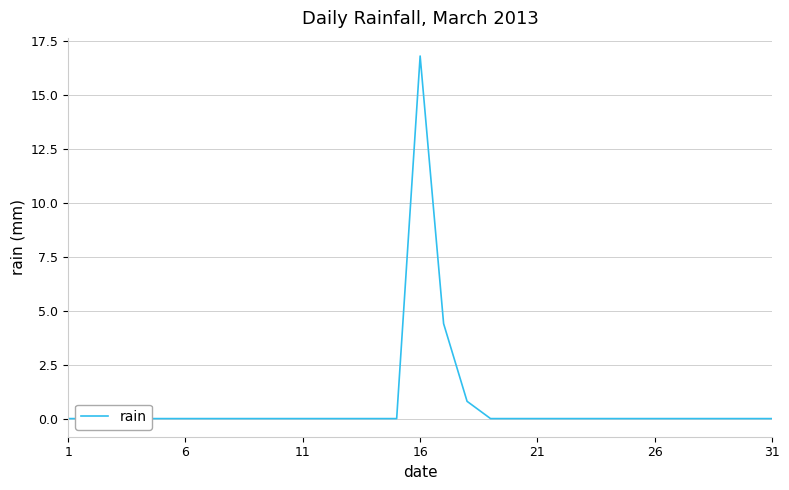

Reading left to right, transcribe all the data shown in this chart.

0.0	0.0	0.0	0.0	0.0	0.0	0.0	0.0	0.0	0.0	0.0	0.0	0.0	0.0	0.0	16.8	4.4	0.8	0.0	0.0	0.0	0.0	0.0	0.0	0.0	0.0	0.0	0.0	0.0	0.0	0.0